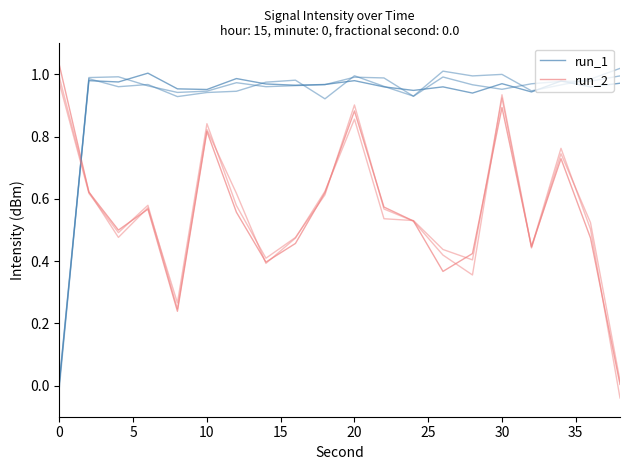

True or false: run_1 and run_2 cross at least once.

True